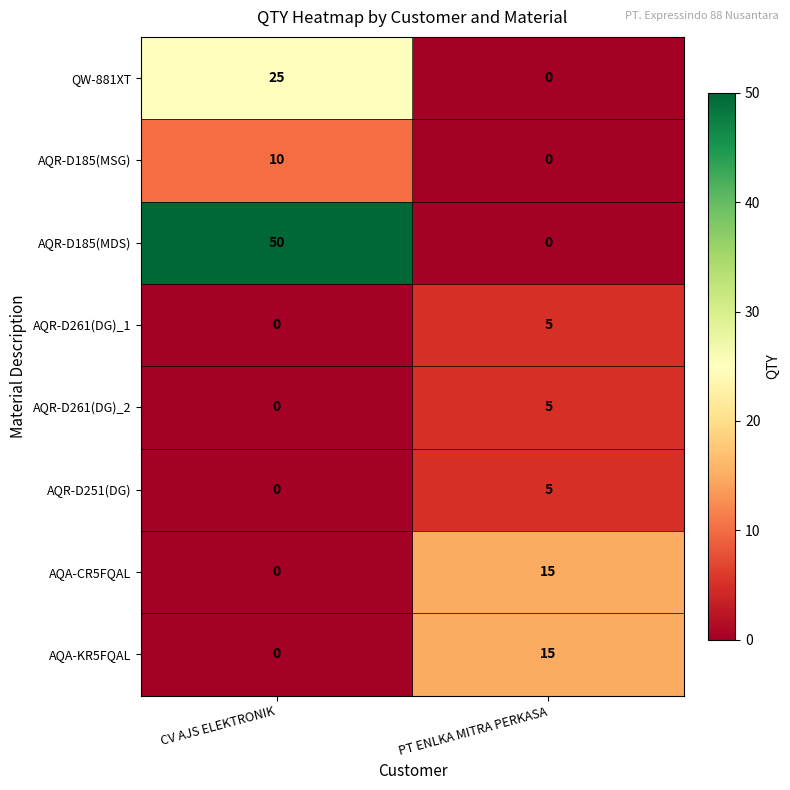

Which series has the widest spread of values?

AQR-D185(MDS)